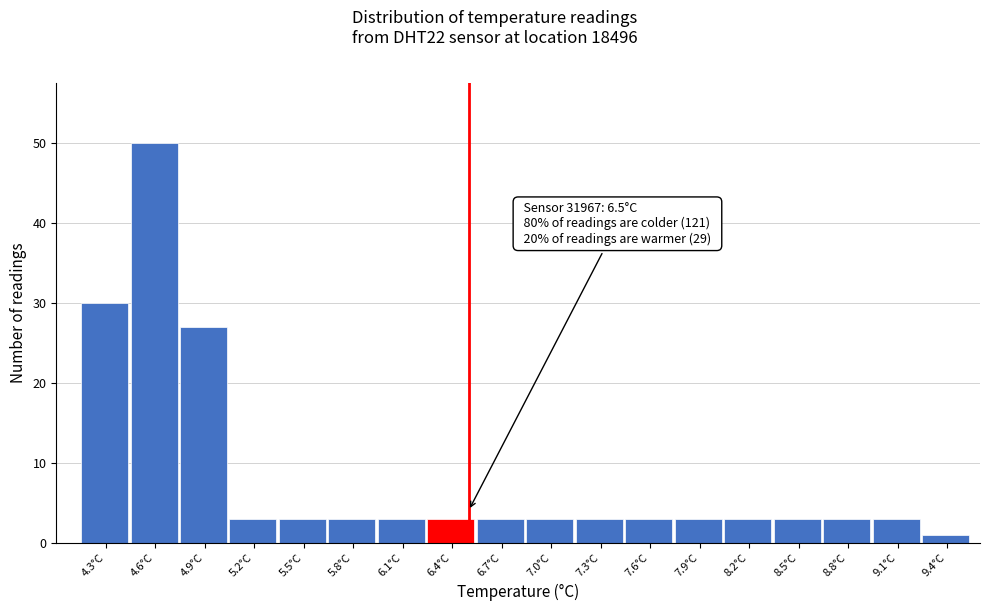

Over which range of the x-axis is the bar tallest?

4.45 to 4.75